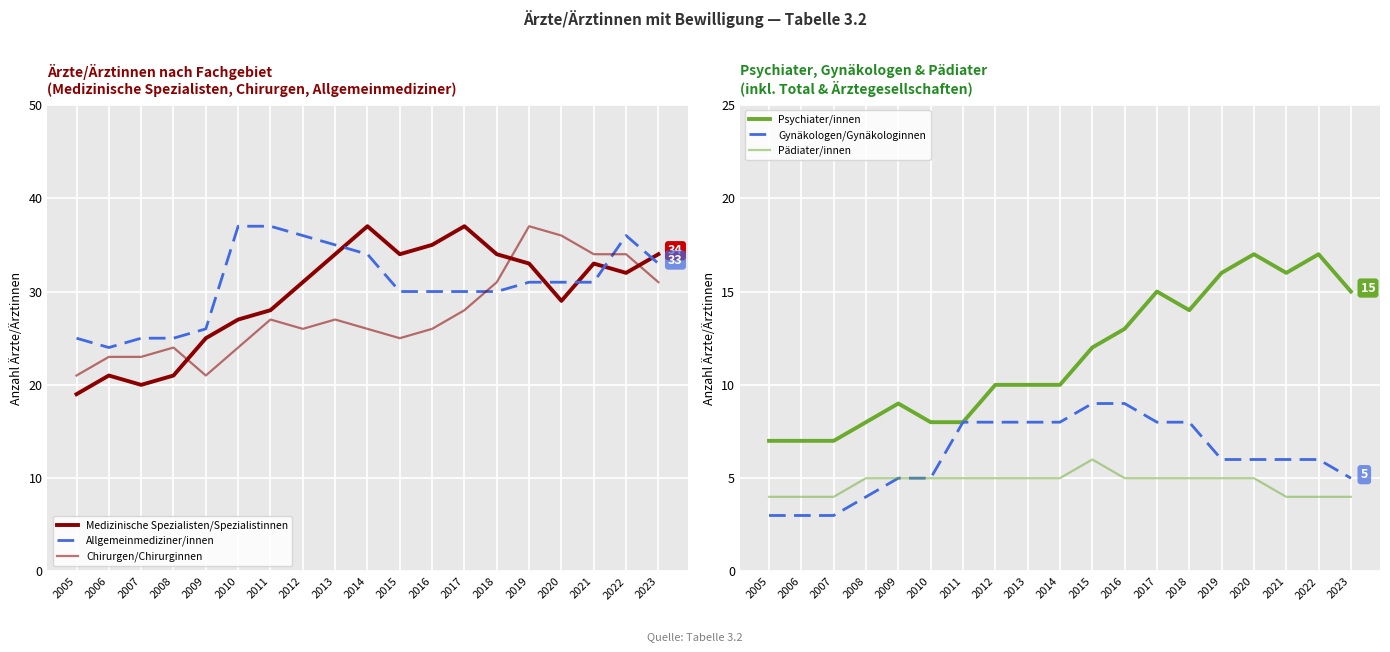

Reading left to right, extract all data points from this chart.

Medizinische Spezialisten/Spezialistinnen: 19	21	20	21	25	27	28	31	34	37	34	35	37	34	33	29	33	32	34
Allgemeinmediziner/innen: 25	24	25	25	26	37	37	36	35	34	30	30	30	30	31	31	31	36	33
Chirurgen/Chirurginnen: 21	23	23	24	21	24	27	26	27	26	25	26	28	31	37	36	34	34	31
Psychiater/innen: 7	7	7	8	9	8	8	10	10	10	12	13	15	14	16	17	16	17	15
Gynäkologen/Gynäkologinnen: 3	3	3	4	5	5	8	8	8	8	9	9	8	8	6	6	6	6	5
Pädiater/innen: 4	4	4	5	5	5	5	5	5	5	6	5	5	5	5	5	4	4	4